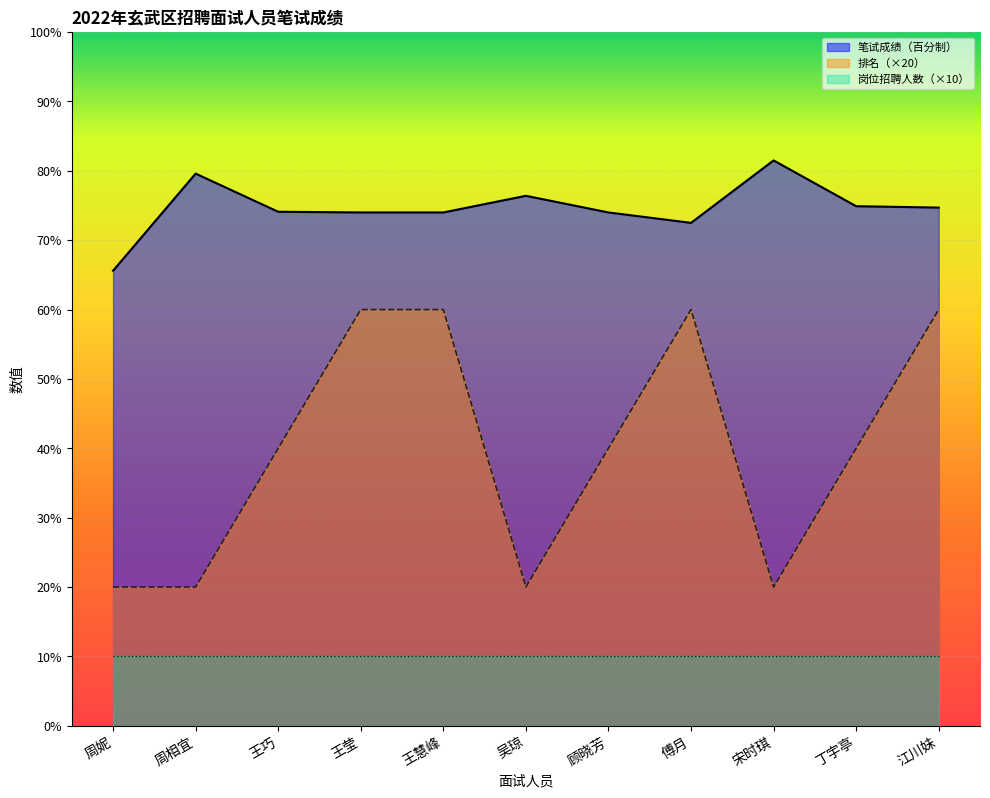

Is it true that 笔试成绩 equals 51.2 at 顾晓芳?

False